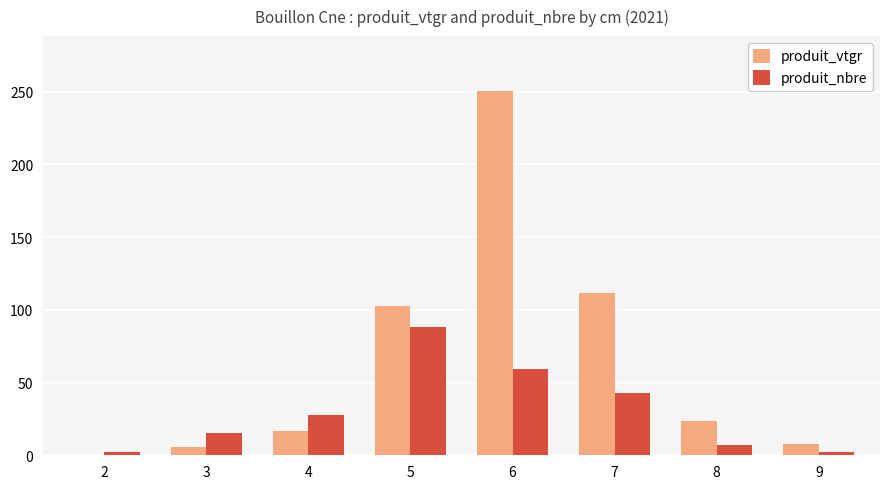

Reading left to right, list all the values displayed in this chart.

produit_vtgr: 2=0.4	3=5.4	4=17.0	5=102.5	6=250.7	7=111.3	8=23.7	9=8.0
produit_nbre: 2=2.0	3=15.0	4=28.0	5=88.0	6=59.0	7=43.0	8=7.0	9=2.0